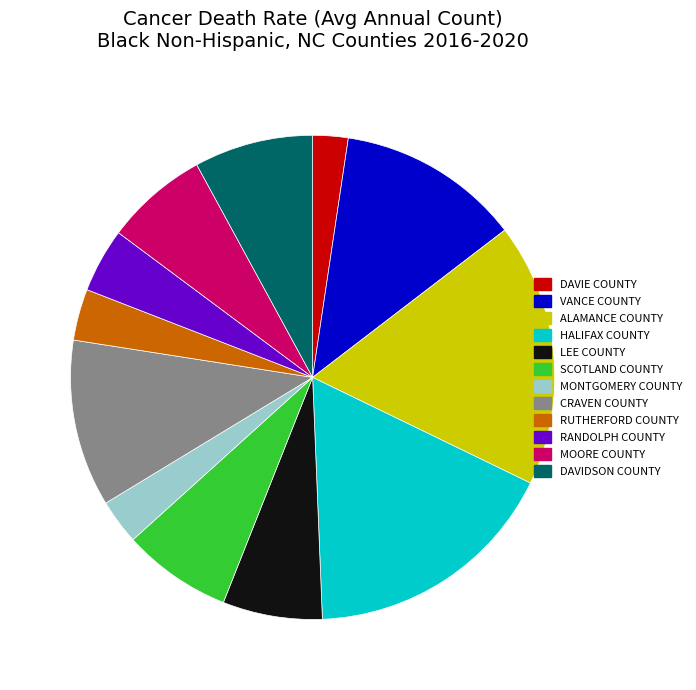

Is there a majority slice in this chart?

No